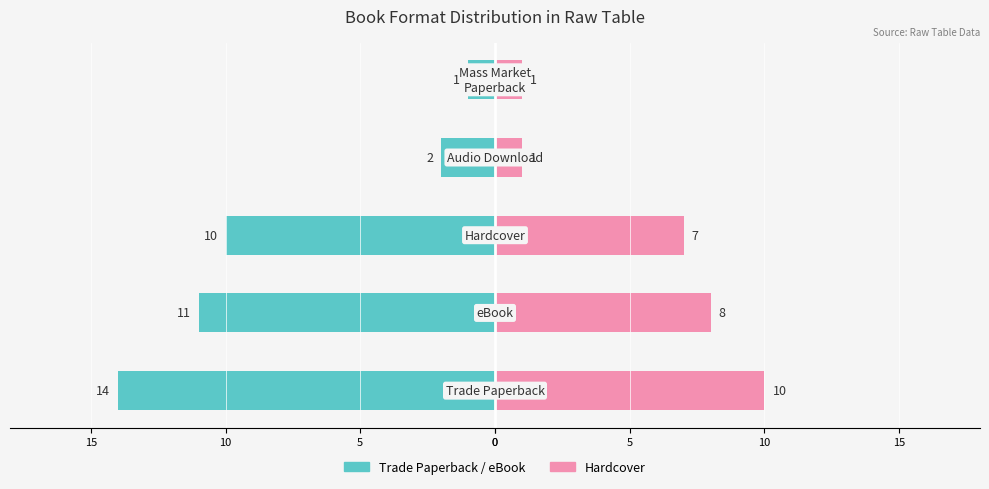

How many groups of bars are there?

5